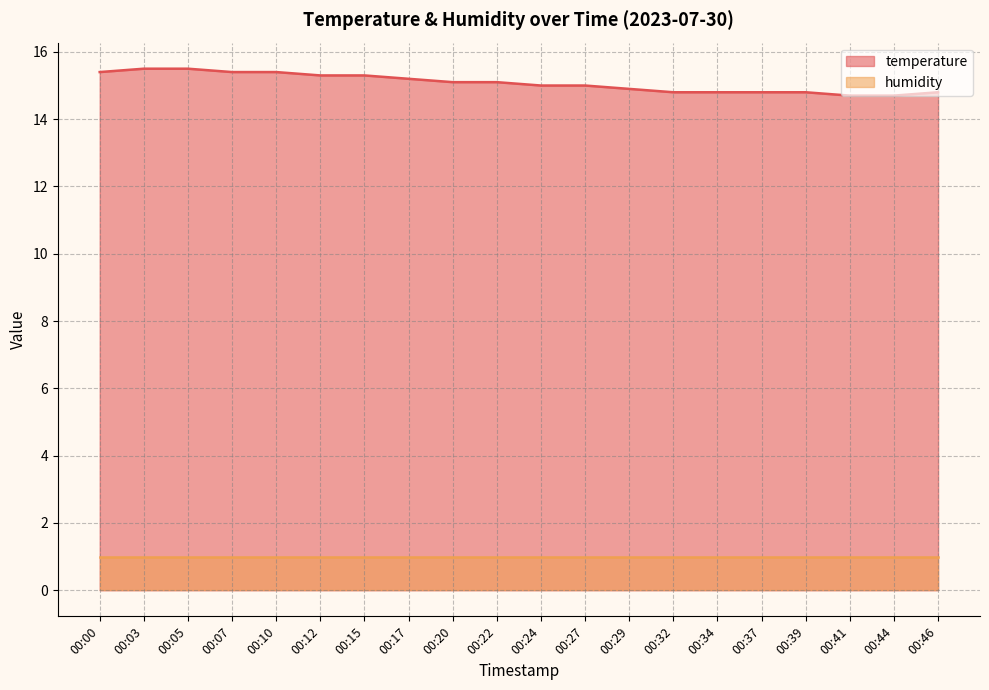

List the series in order of their overall mean, highest first.

temperature, humidity